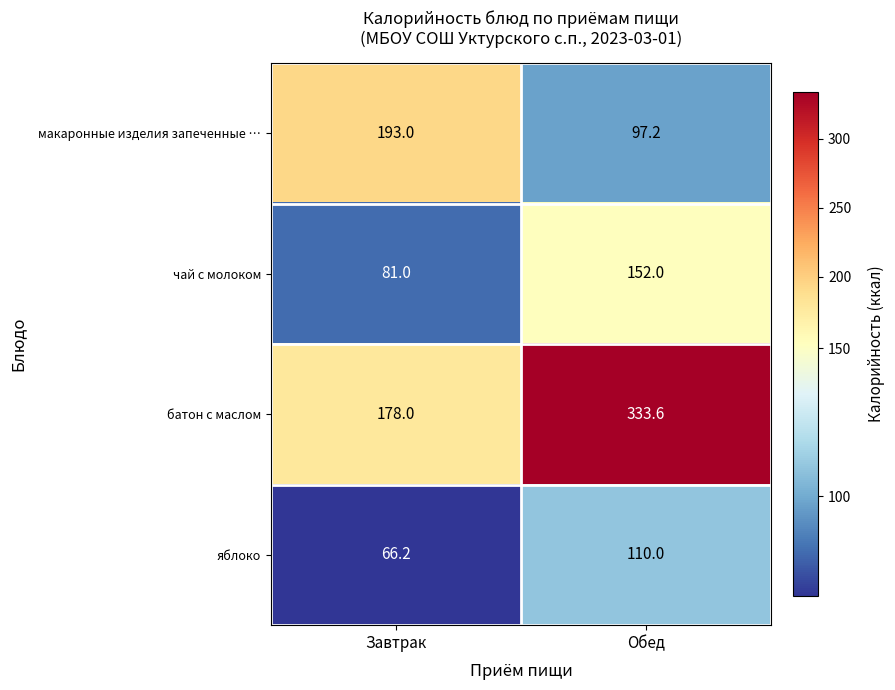

What is the difference between the maximum and minimum values in the чай с молоком series?

71.0